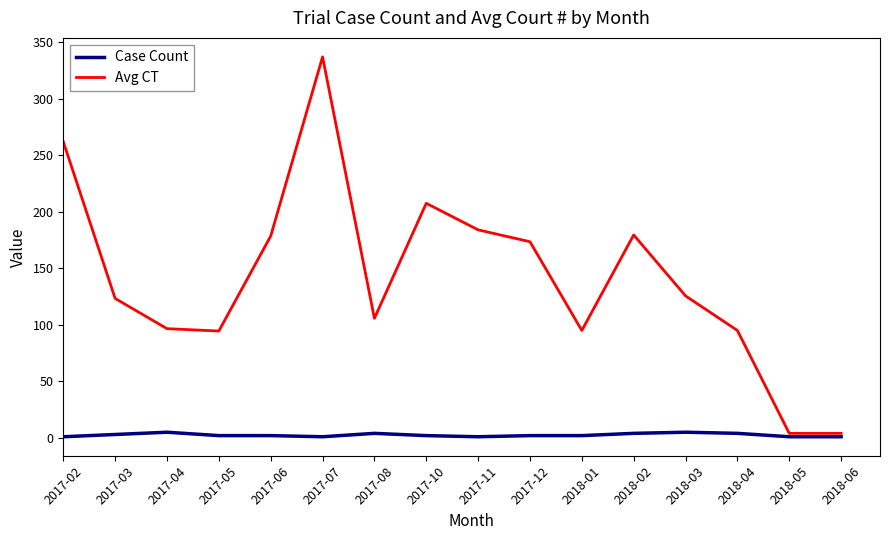

List the series in order of their peak value, lowest first.

Case Count, Avg CT